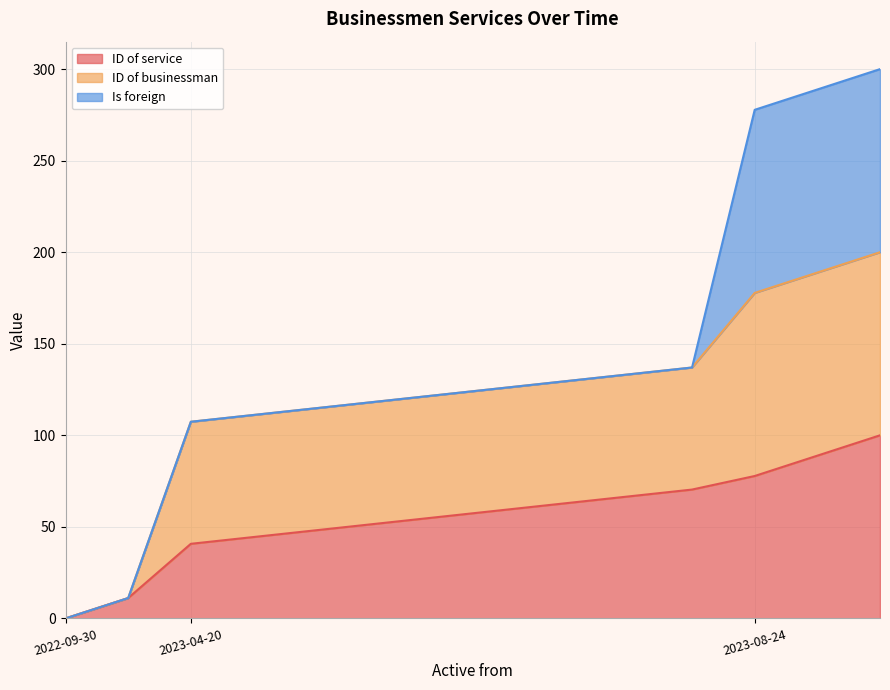

What is the highest value of the ID of service series?

100.0